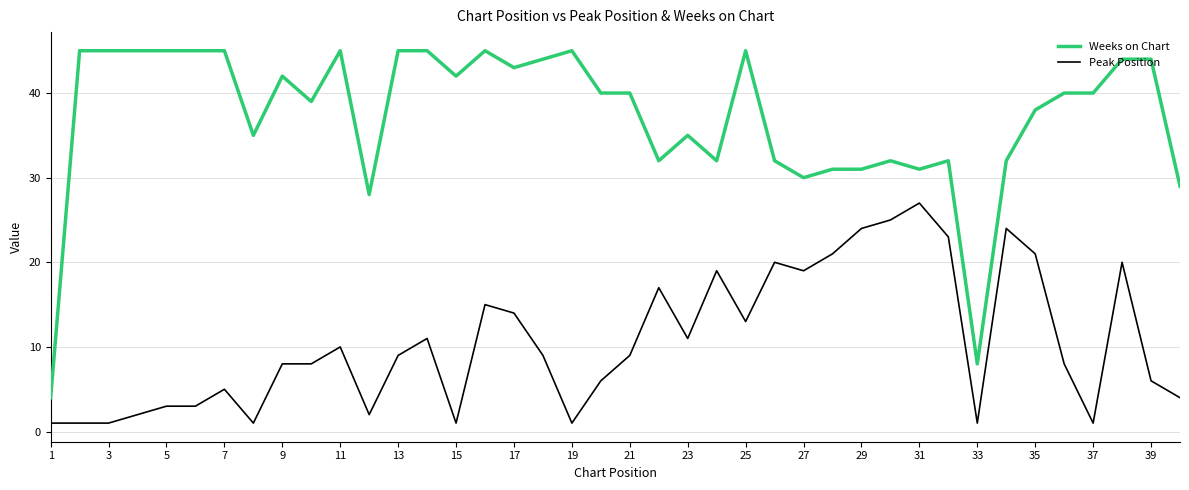

Which series has the largest total across all categories?

Weeks on Chart